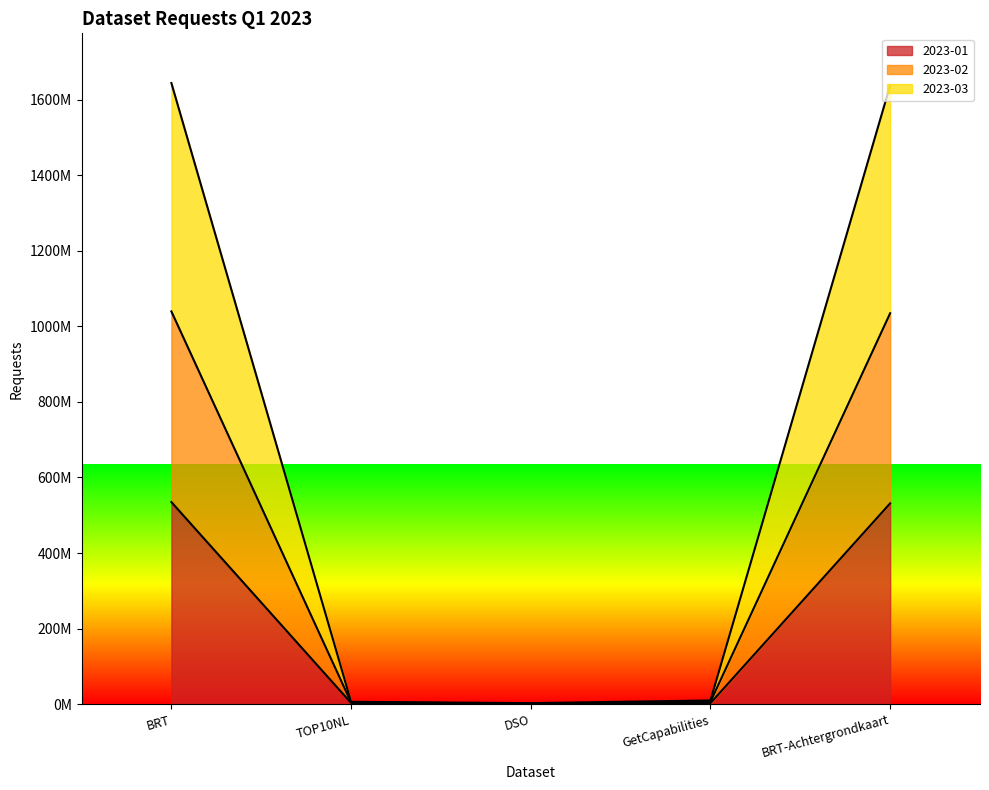

True or false: 2023-01 has more than 1 interior local peaks.

False